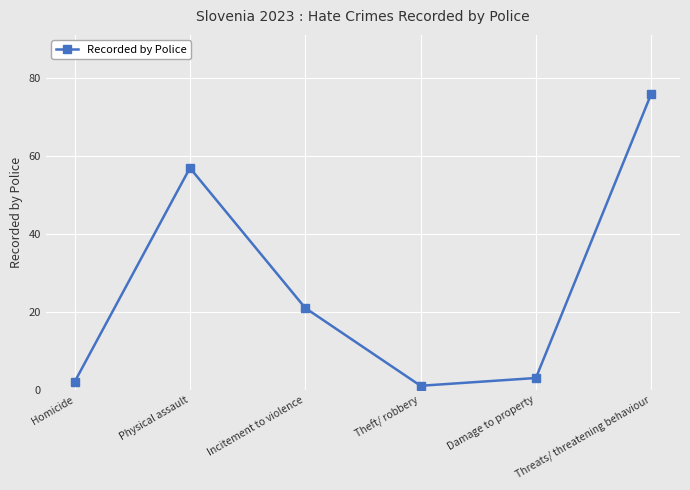

List the labels in order of value, smallest first.

Theft/ robbery, Homicide, Damage to property, Incitement to violence, Physical assault, Threats/ threatening behaviour